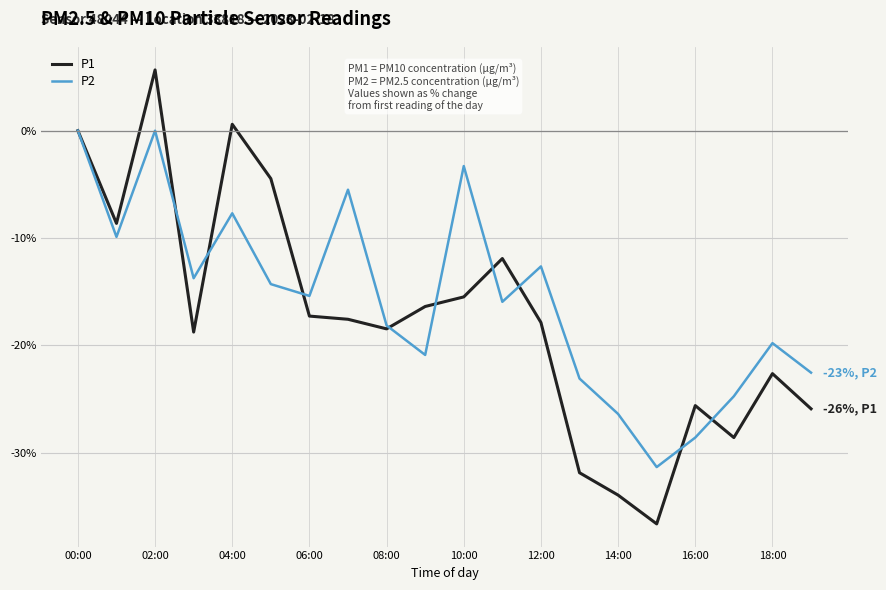

What is the lowest value of the P2 series?

-31.3